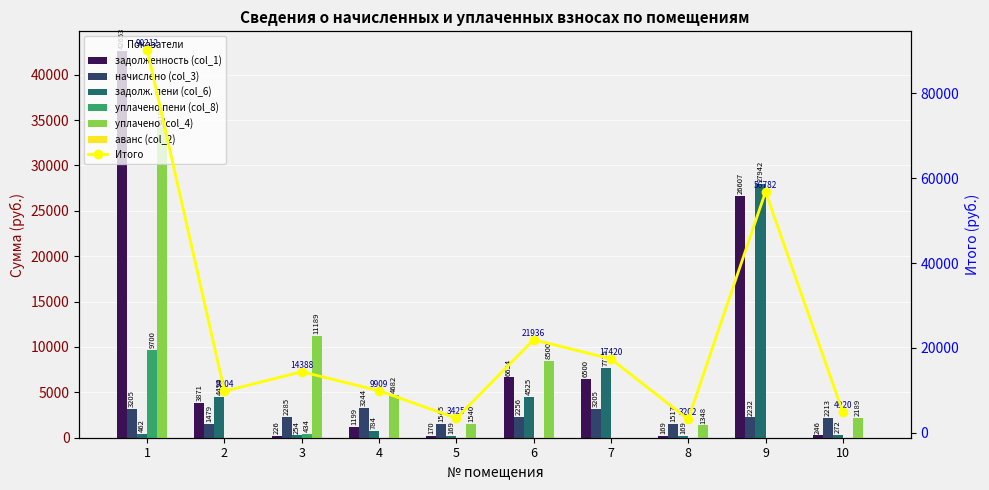

True or false: задолженность (col_1) has a value of 16361.1 at 9.

False